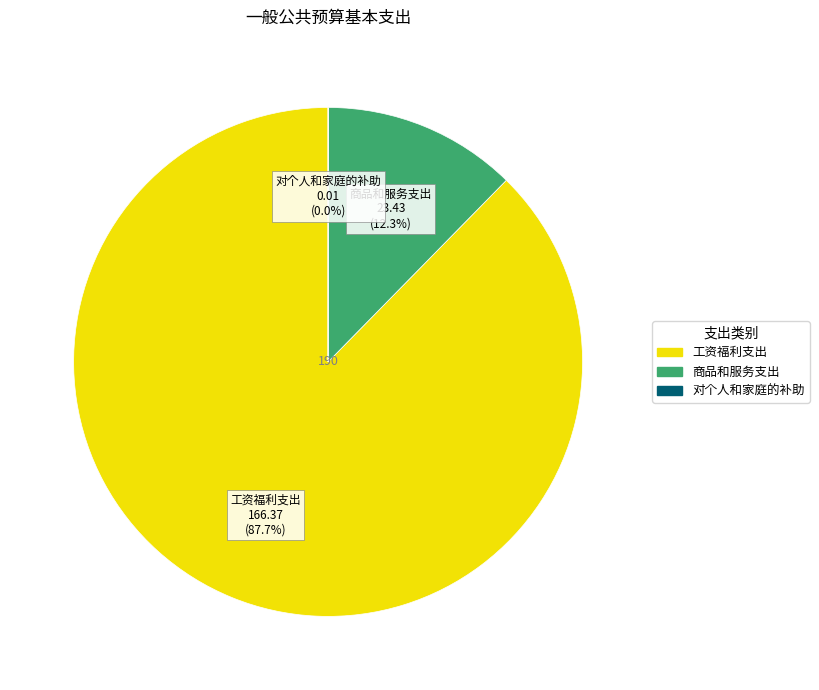

What is the ratio of the value at 工资福利支出 to the value at 商品和服务支出?

7.1